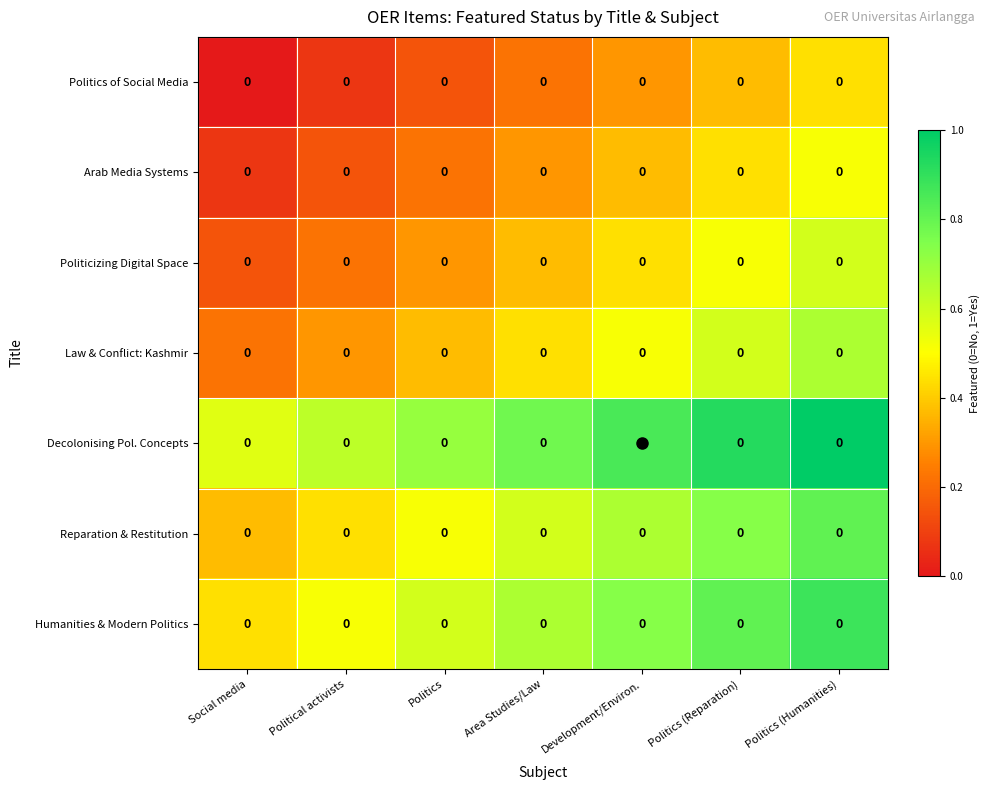

What is the difference between the highest and lowest values at Politics (Reparation)?

0